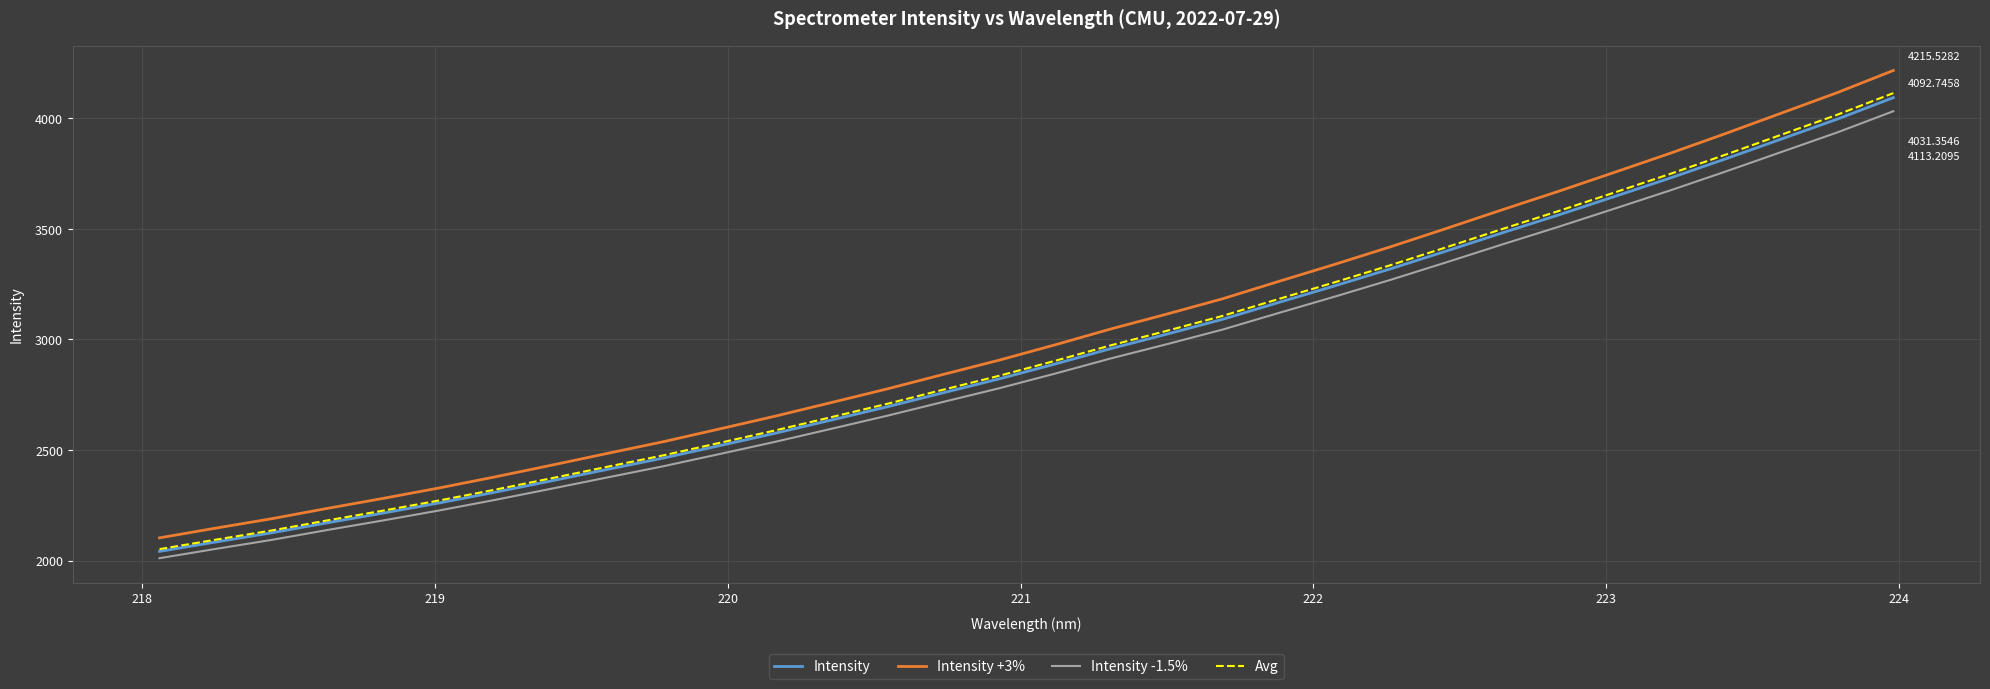

Which series has the widest spread of values?

Intensity +3%